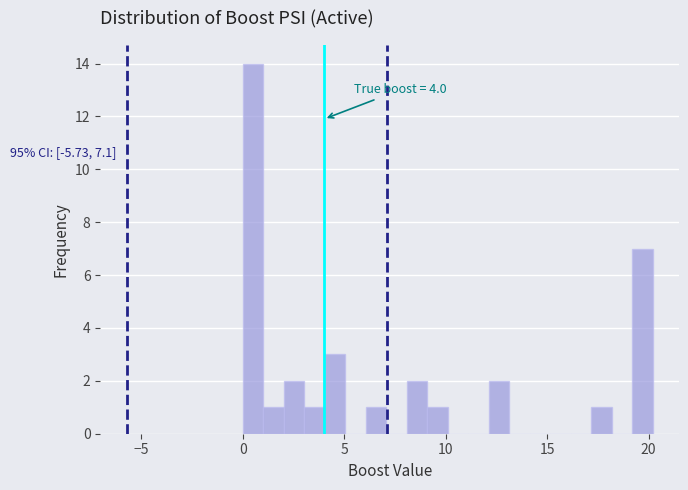

Around what value on the x-axis is the tallest bar? Give the approximate position of its centre, as read against the axis.

0.5